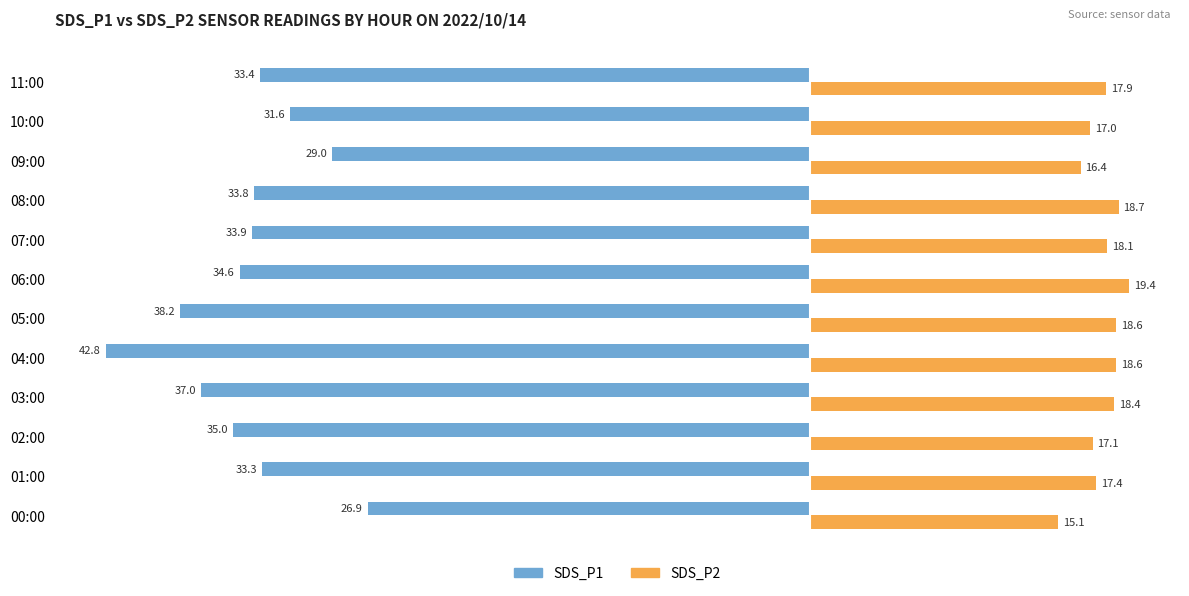

At 11:00, list the series in order from largest to smallest.

SDS_P2, SDS_P1